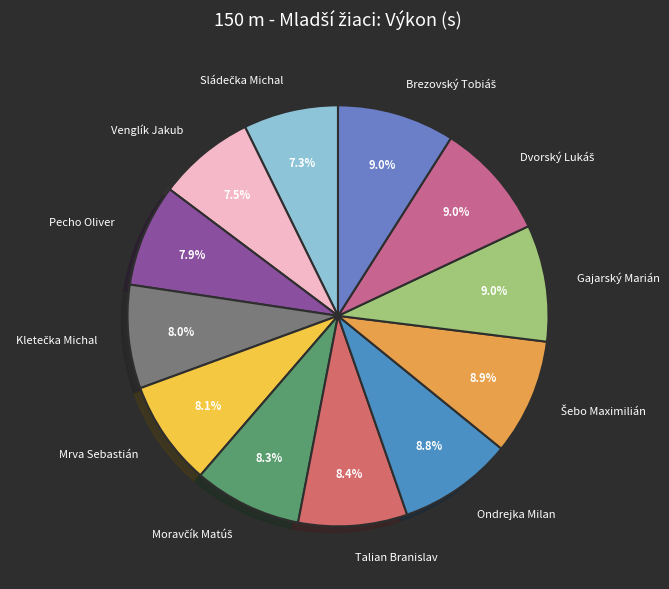

Is there a majority slice in this chart?

No